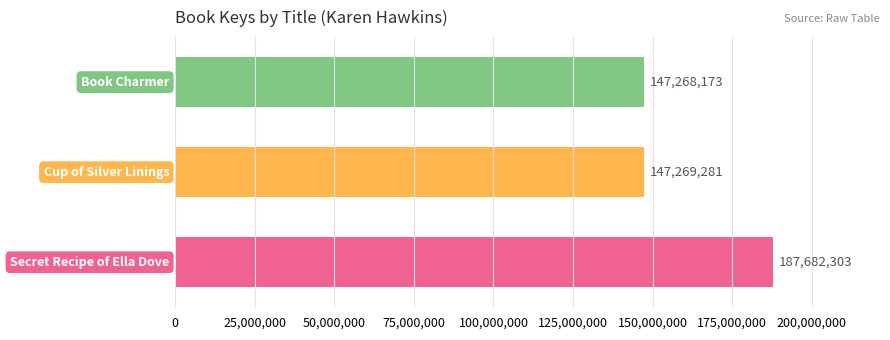

How many bars are there in total?

3